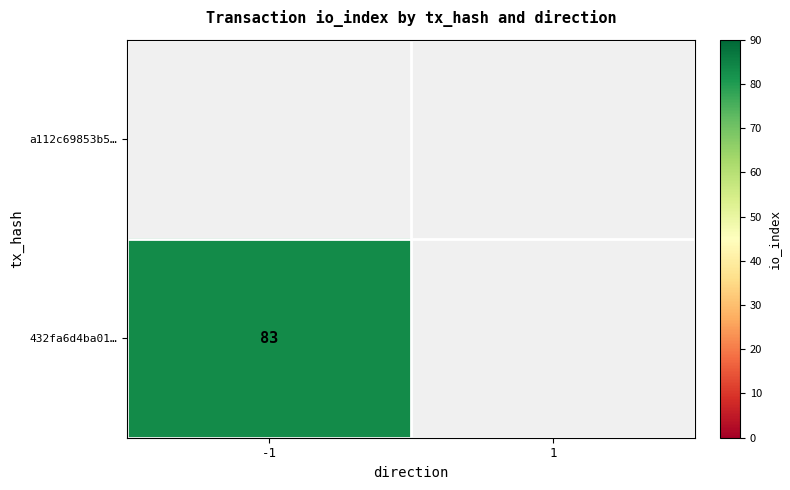

True or false: 432fa6d4ba01… has a value of 83.0 at -1.

True